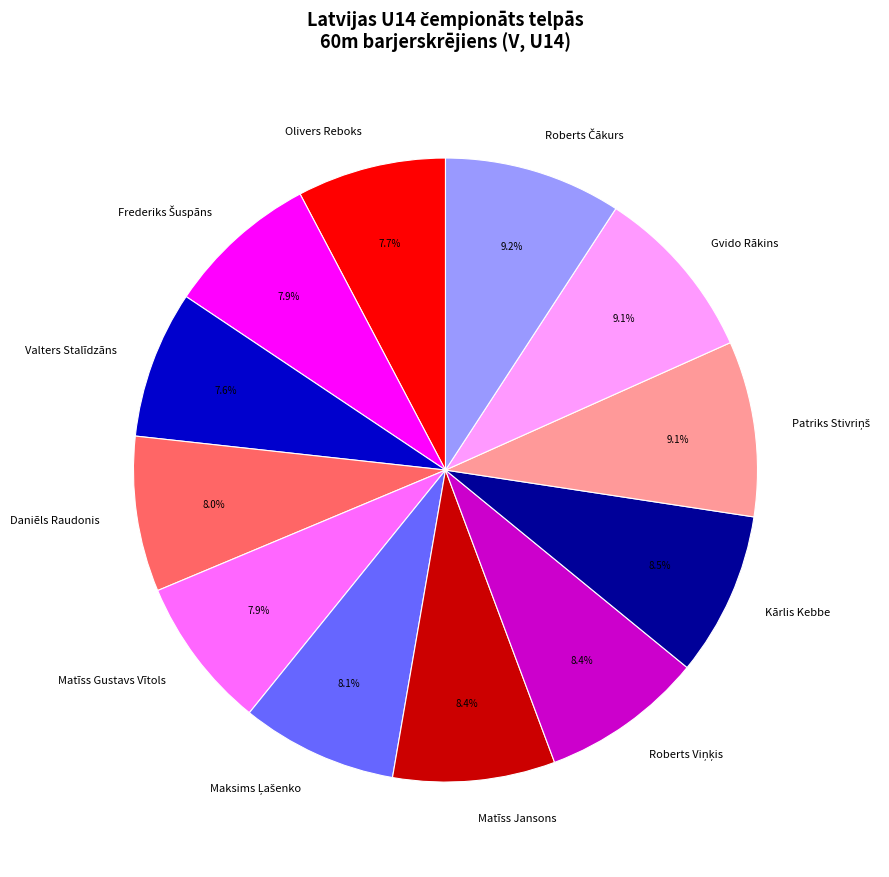

The Matīss Jansons slice represents 1% of the pie. True or false?

False